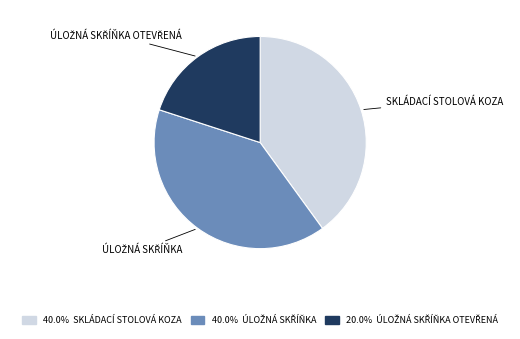

Is there any slice that represents more than half of the pie?

No